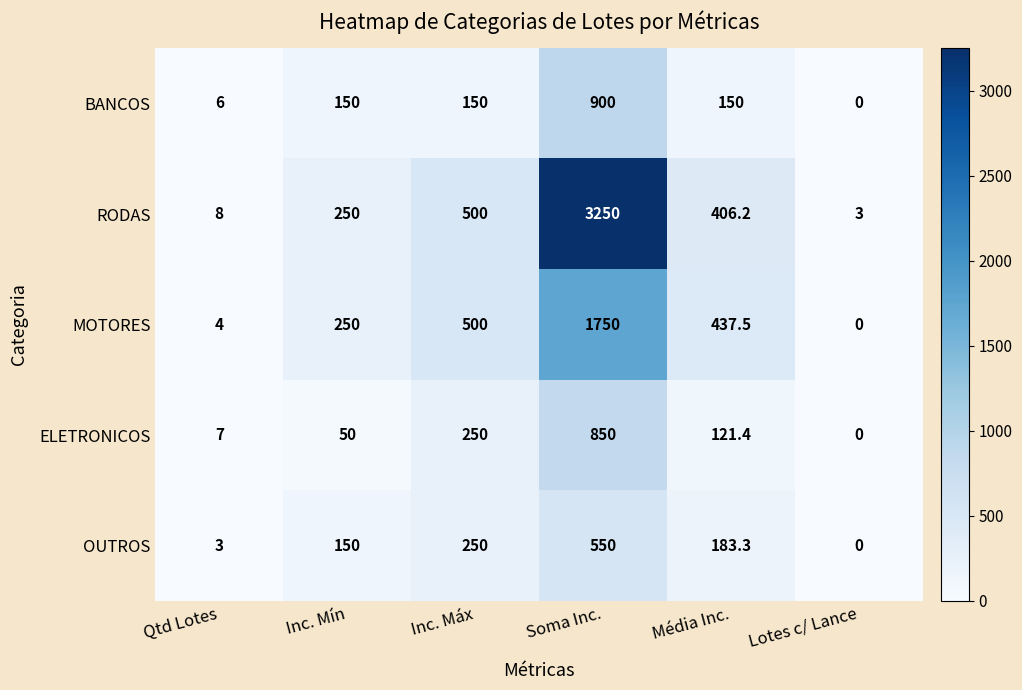

The value of ELETRONICOS at Inc. Máx is 50.4. True or false?

False